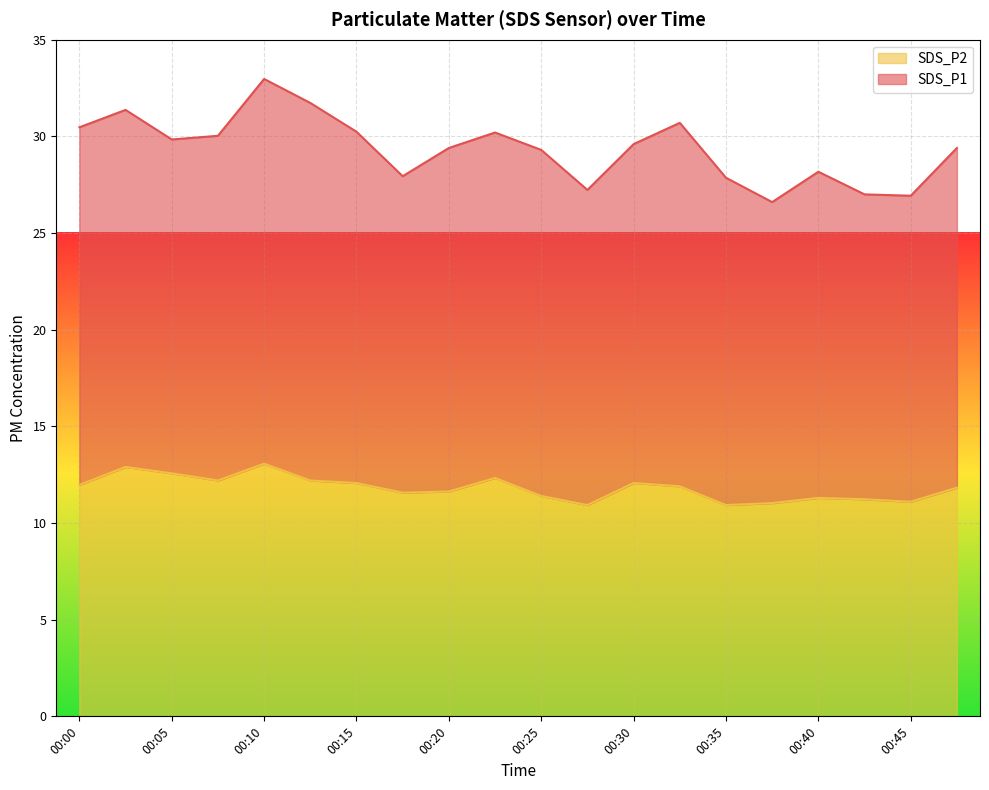

At which label is the value closest to 12?

00:00